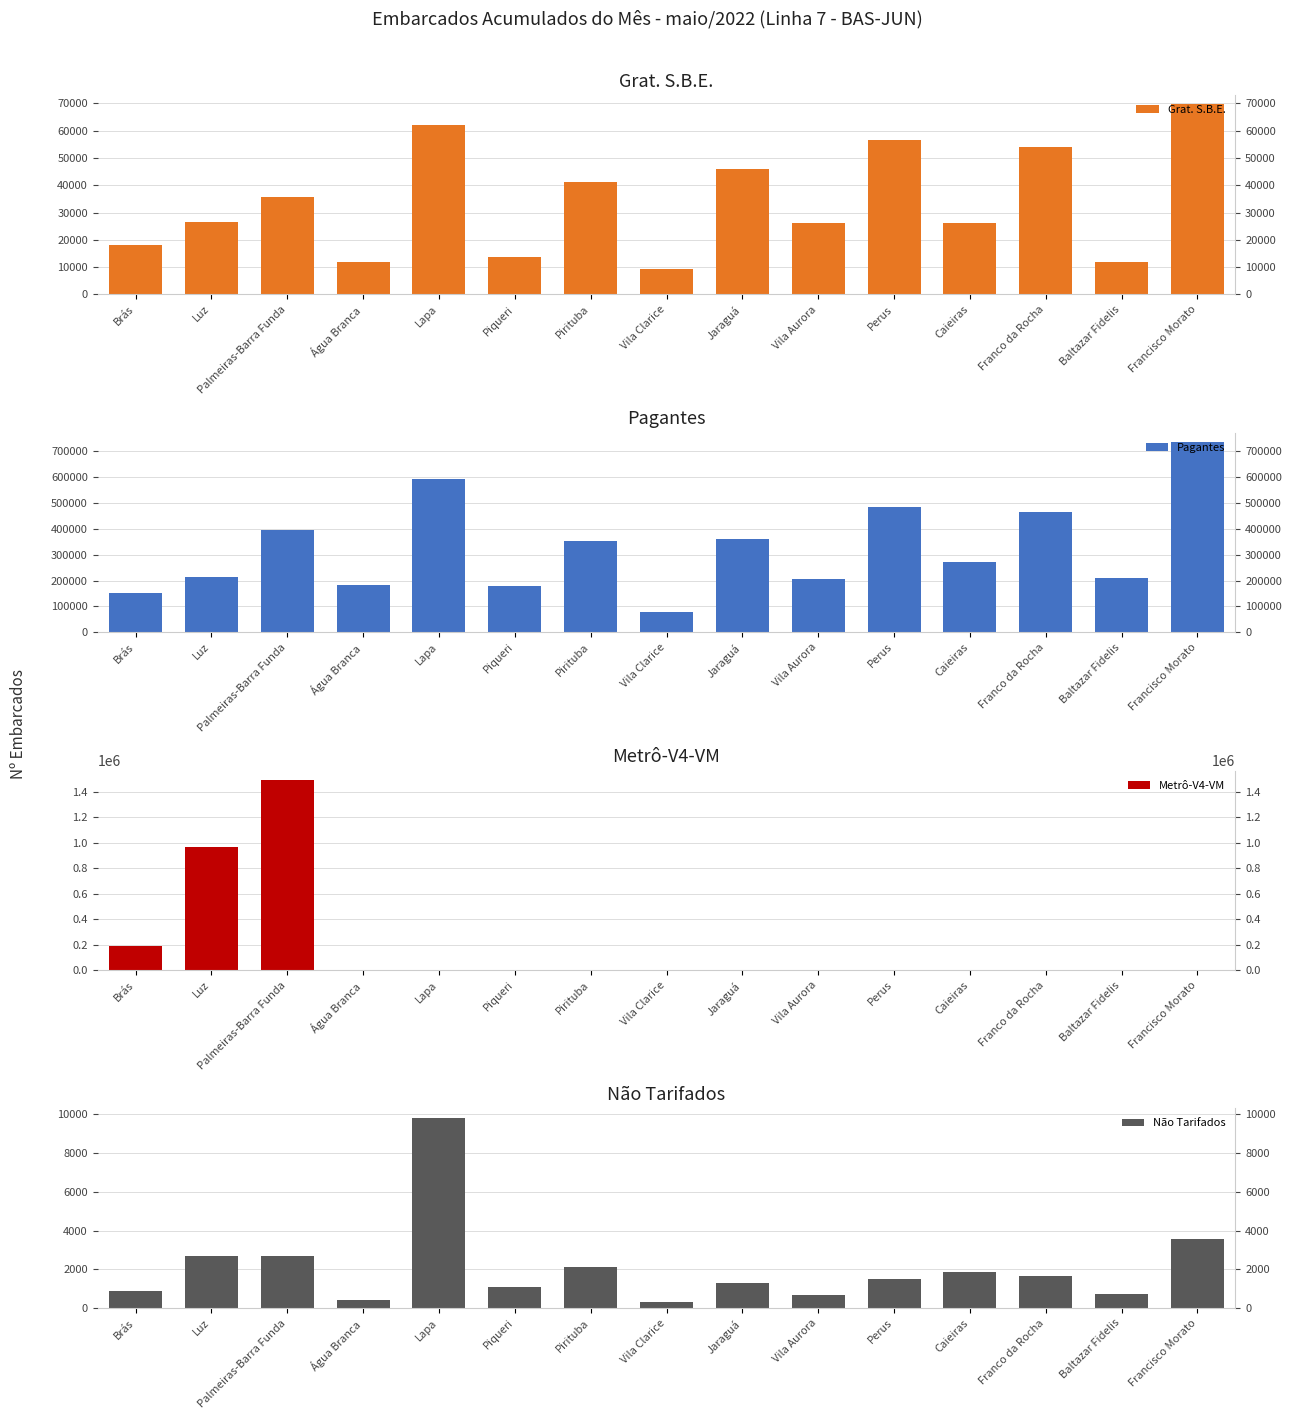

What is the label of the 11th bar from the left?

Perus